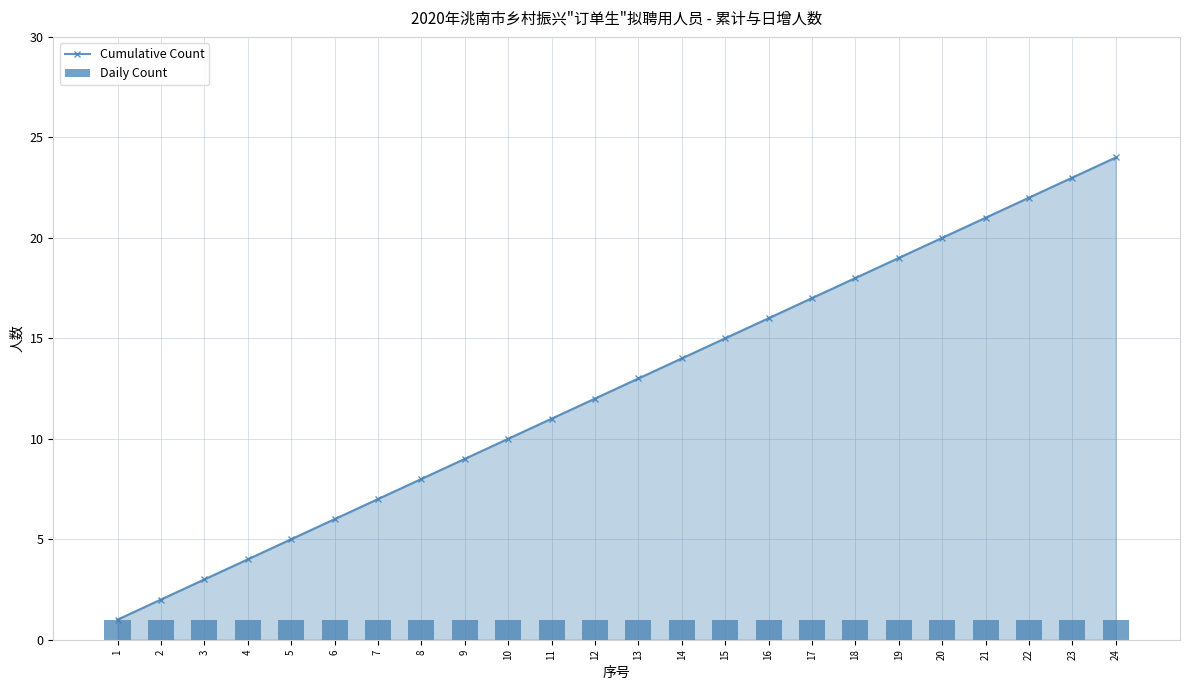

What is the difference between the second highest and minimum values in the Cumulative Count series?

22